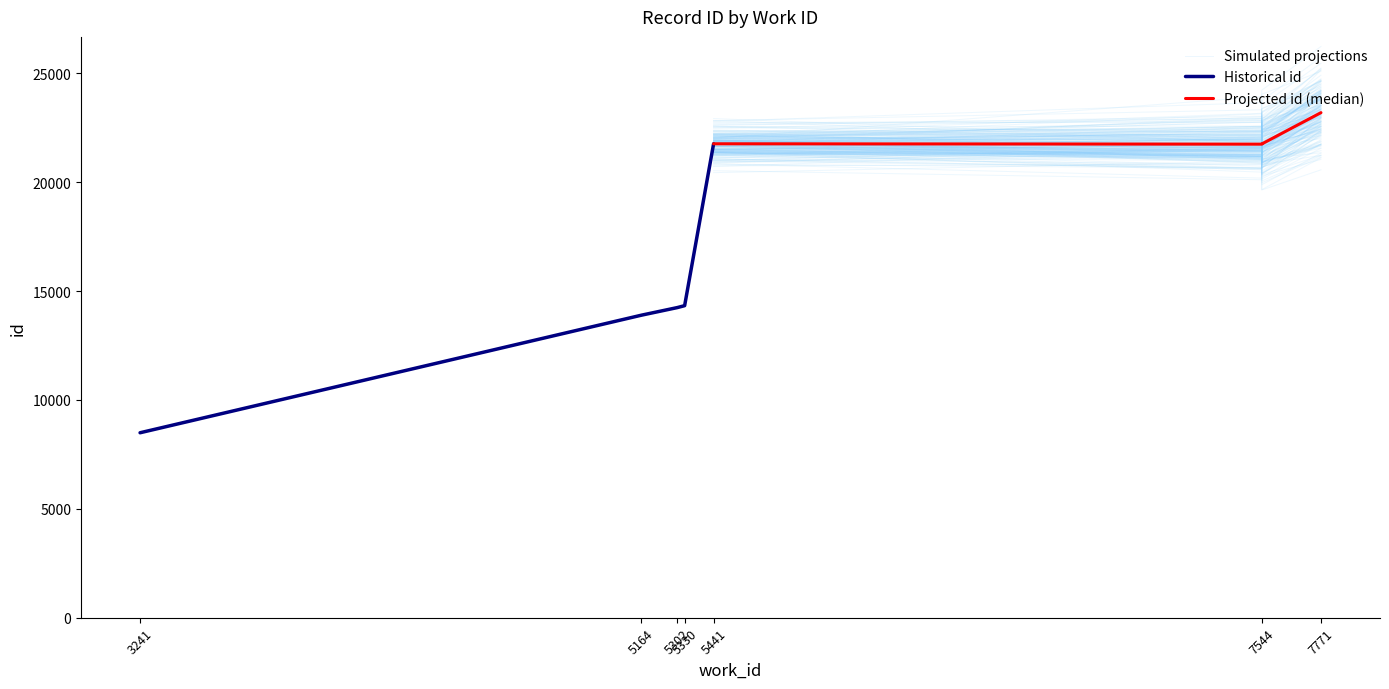

True or false: the data shows 12941 at 3241.

False